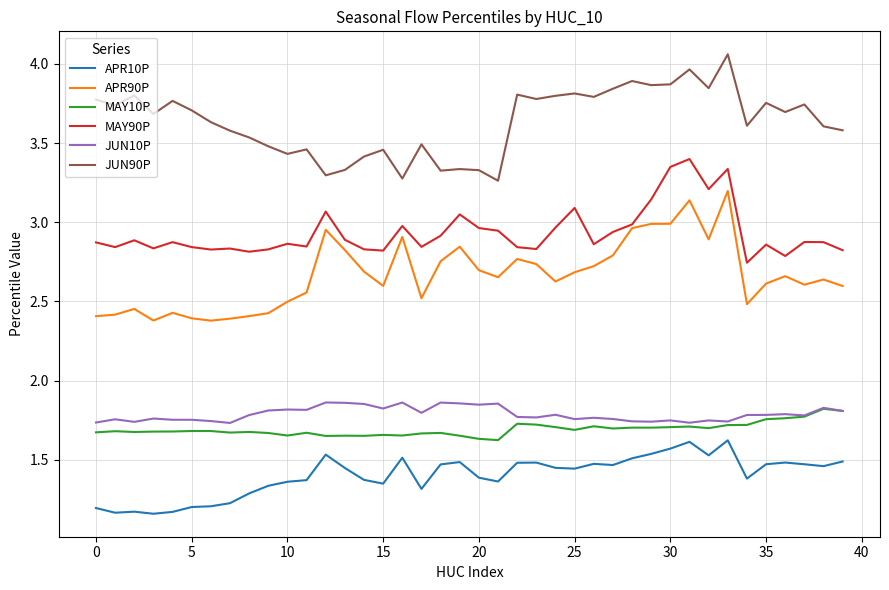

True or false: MAY90P and APR10P cross at least once.

False